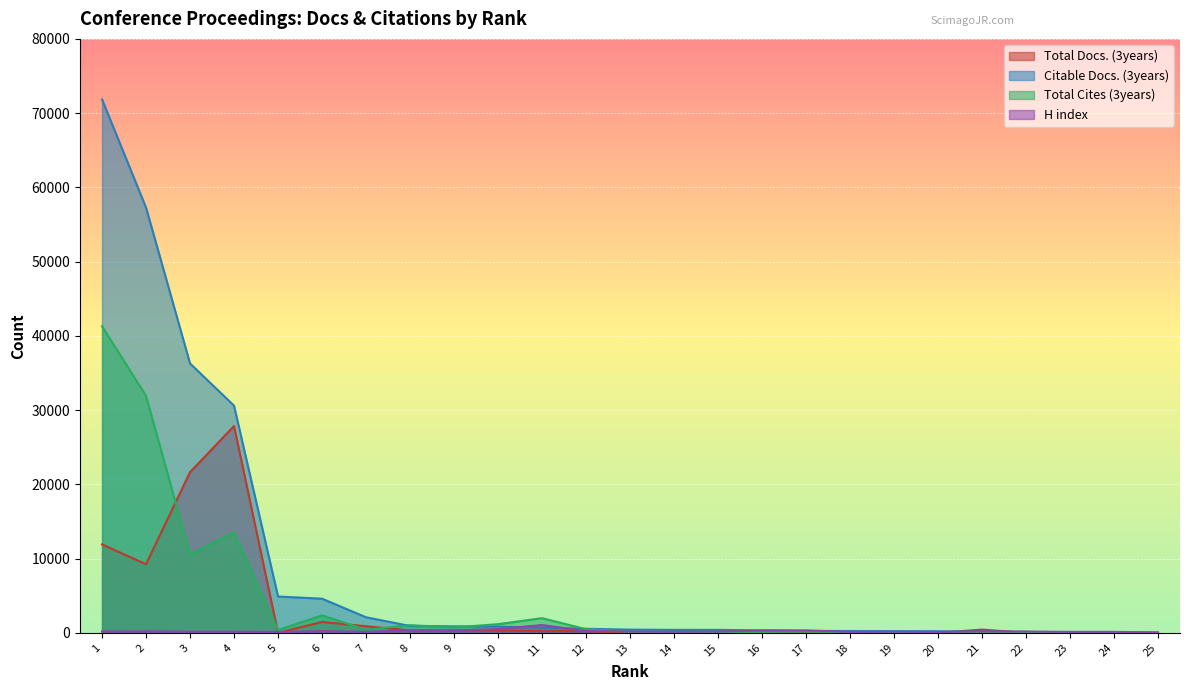

Reading left to right, list all the values displayed in this chart.

Total Docs. (3years): 1=11909	2=9241	3=21636	4=27855	5=0	6=1458	7=887	8=318	9=312	10=303	11=232	12=235	13=0	14=197	15=92	16=24	17=0	18=0	19=0	20=0	21=433	22=0	23=66	24=59	25=21
Citable Docs. (3years): 1=71847	2=57280	3=36282	4=30594	5=4889	6=4597	7=2096	8=920	9=875	10=843	11=673	12=544	13=428	14=398	15=396	16=326	17=268	18=240	19=225	20=214	21=161	22=119	23=69	24=46	25=0
Total Cites (3years): 1=41296	2=31914	3=10548	4=13516	5=385	6=2348	7=416	8=1029	9=728	10=1164	11=1974	12=490	13=126	14=64	15=95	16=125	17=155	18=78	19=47	20=13	21=125	22=77	23=12	24=20	25=0
H index: 1=180	2=199	3=152	4=152	5=116	6=226	7=135	8=317	9=322	10=504	11=1047	12=249	13=168	14=124	15=161	16=312	17=318	18=120	19=144	20=110	21=192	22=174	23=127	24=127	25=41